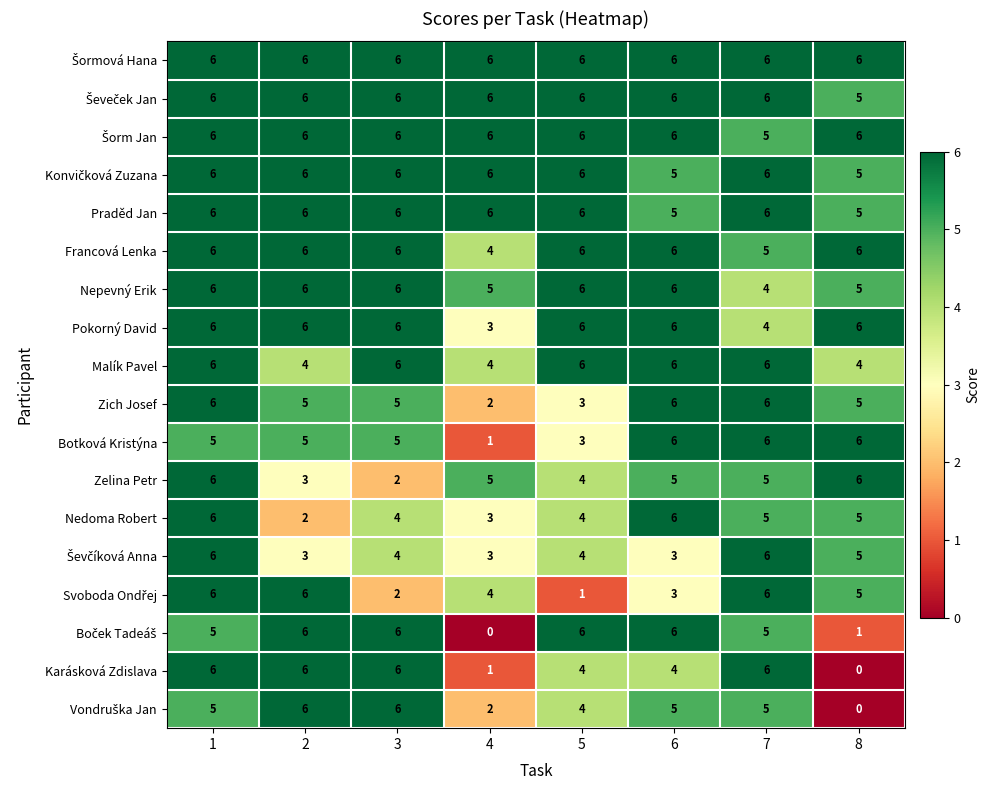

What is the highest value of the Karásková Zdislava series?

6